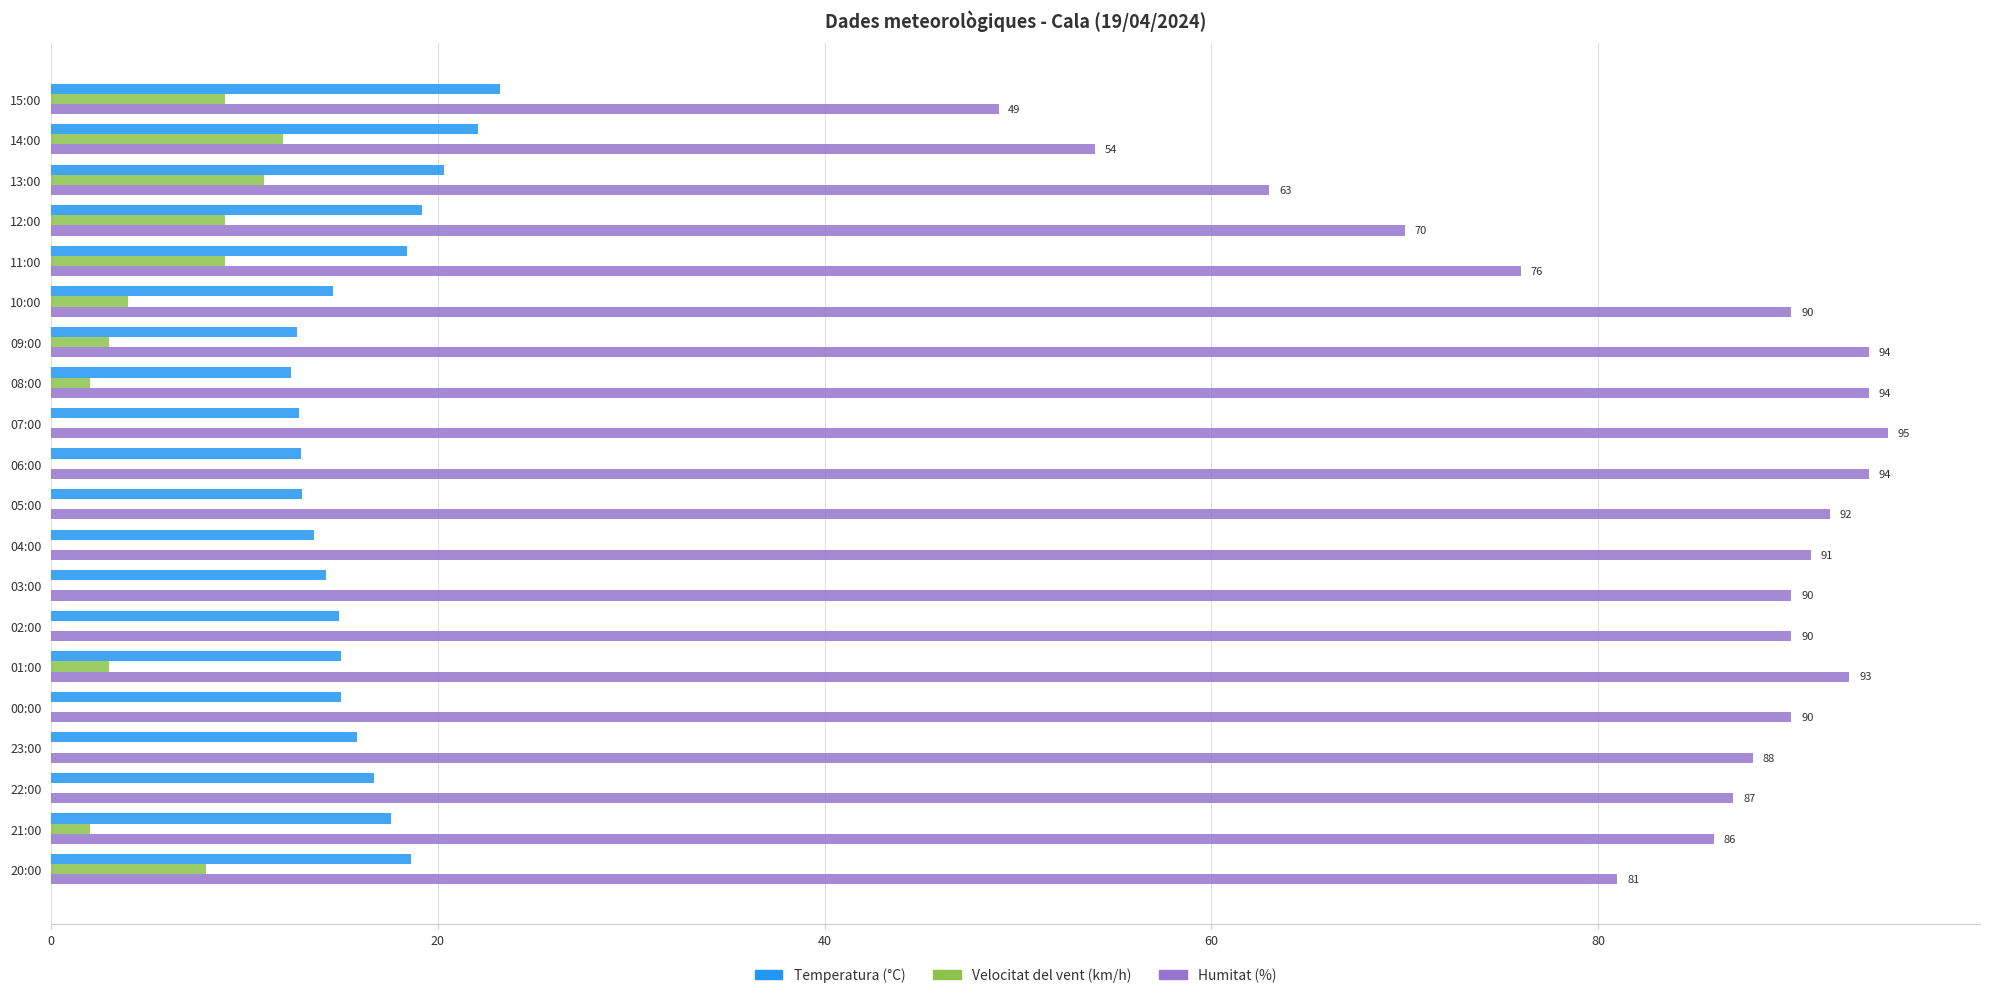

What is the greatest value displayed?

95.0